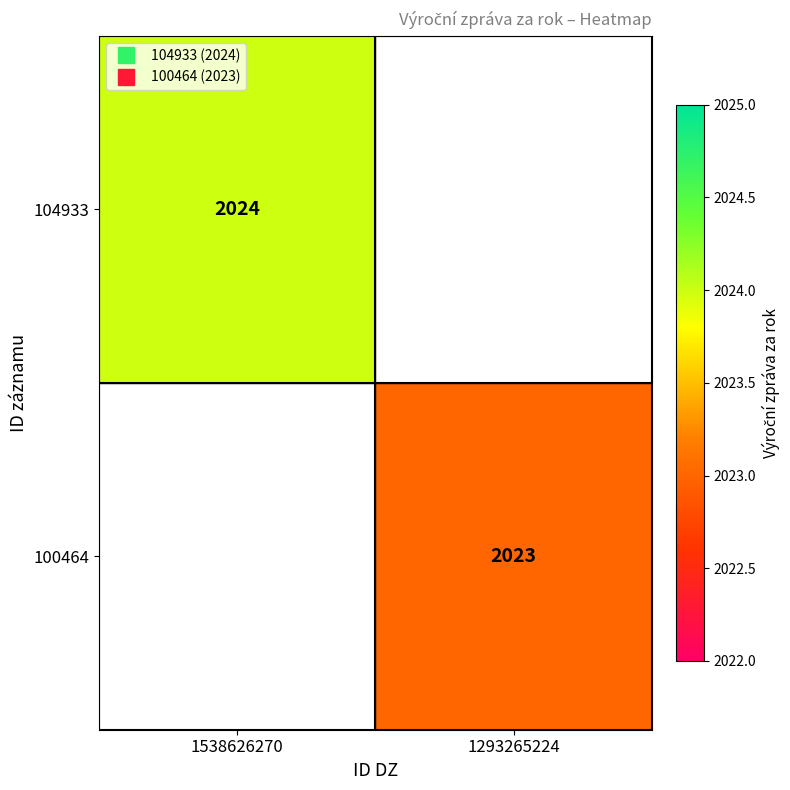

At how many categories does at least one series exceed 2023?

1